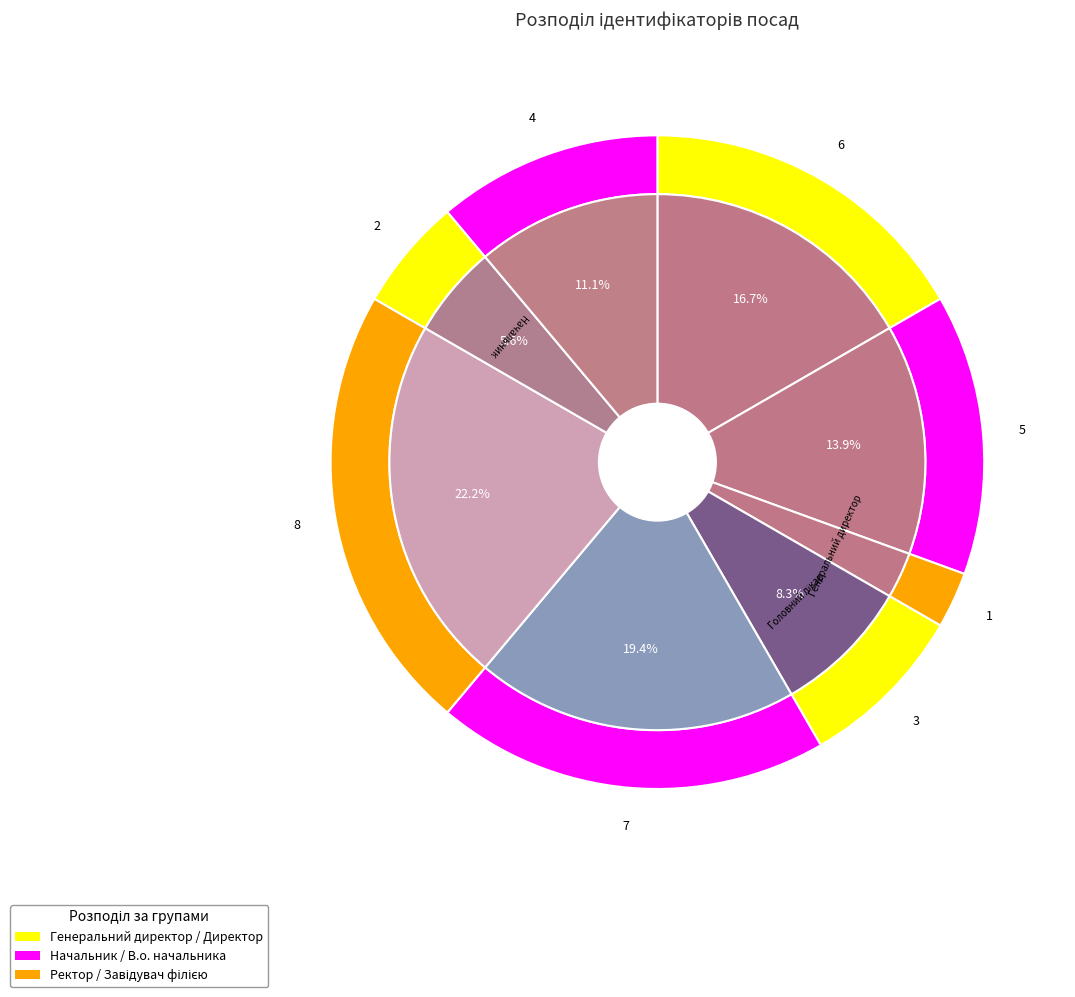

Does Завідувач філією represent more than half of the total?

No